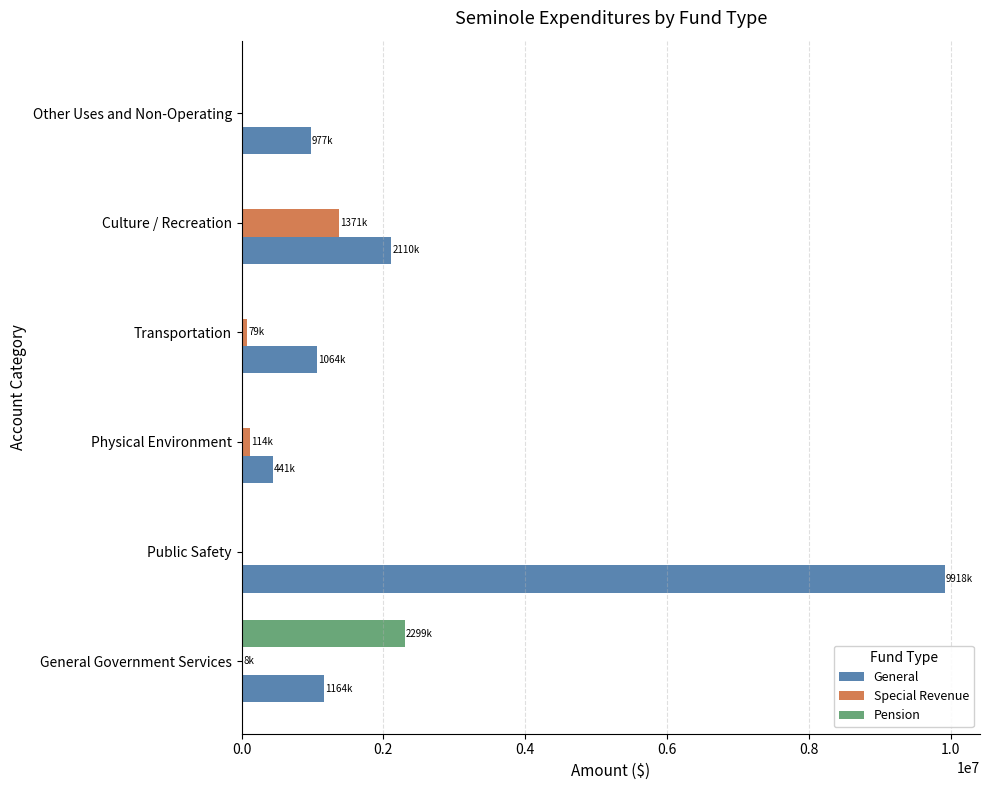

The value of Pension at Other Uses and Non-Operating is 1575988. True or false?

False